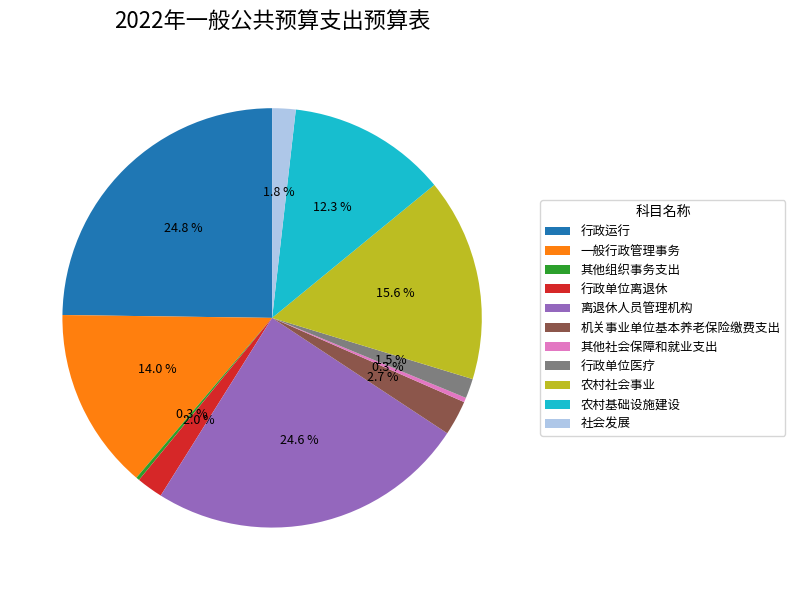

Between 行政运行 and 农村基础设施建设, which is larger?

行政运行